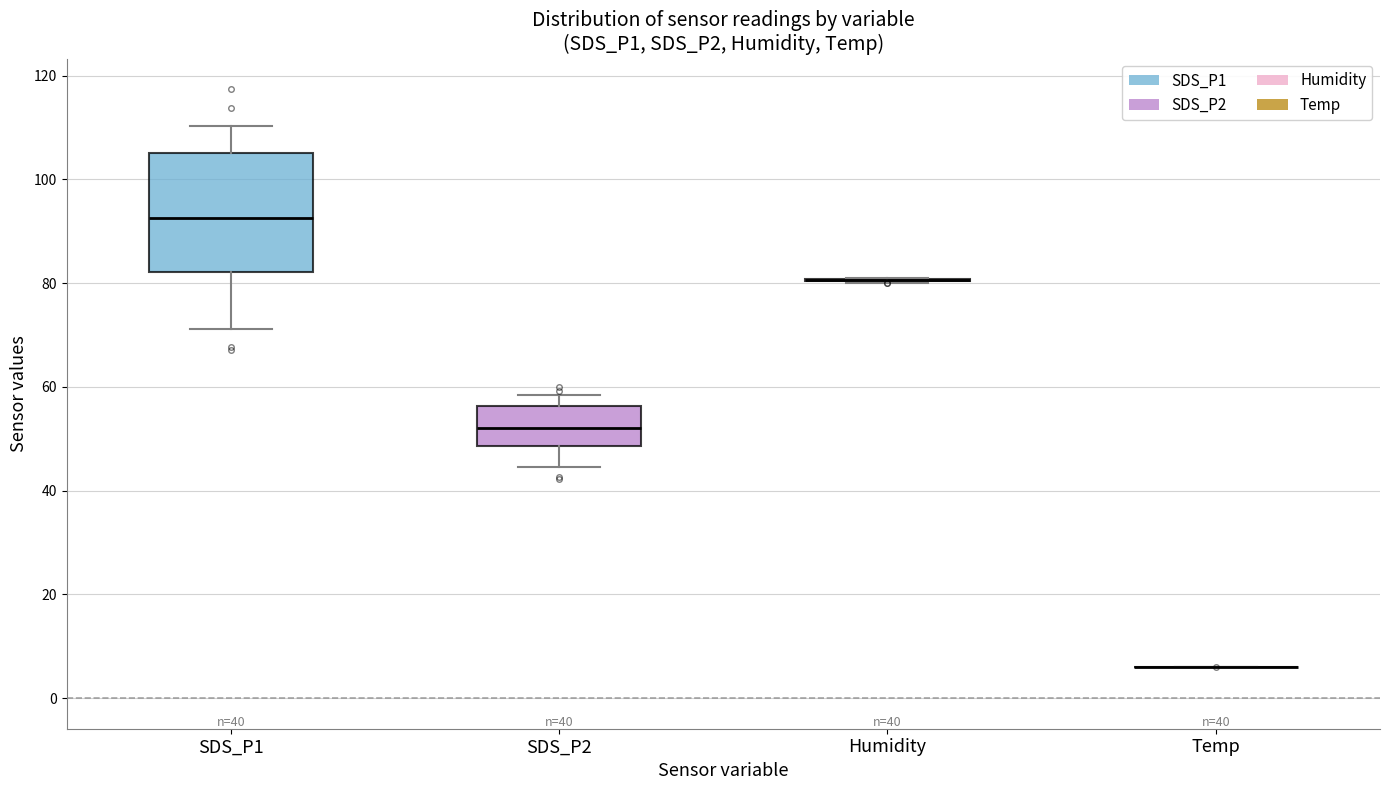

Comparing the boxes themselves (not the whiskers), which one is the tallest?

SDS_P1